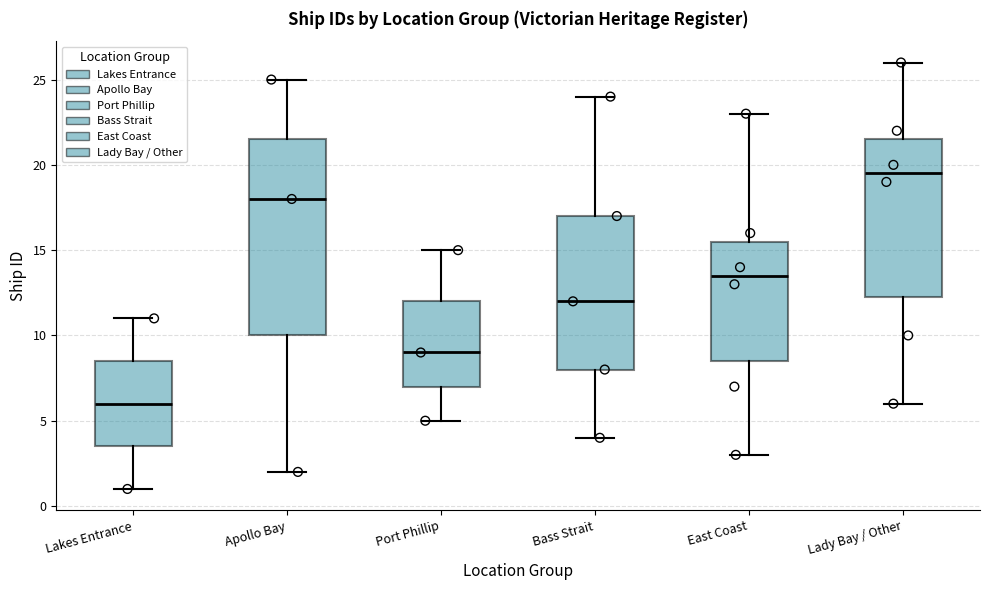

Reading left to right, read every box against the y-axis: the position of its median line, the range the box covers, and the ends of its whiskers. The values are not printed on the chart, so give them approximately, as read against the axis.

Lakes Entrance: median 6.0, box 3.5 to 8.5, whiskers 1.0 to 11.0
Apollo Bay: median 18.0, box 10.0 to 21.5, whiskers 2.0 to 25.0
Port Phillip: median 9.0, box 7.0 to 12.0, whiskers 5.0 to 15.0
Bass Strait: median 12.0, box 8.0 to 17.0, whiskers 4.0 to 24.0
East Coast: median 13.5, box 8.5 to 15.5, whiskers 3.0 to 23.0
Lady Bay / Other: median 19.5, box 12.5 to 21.5, whiskers 6.0 to 26.0